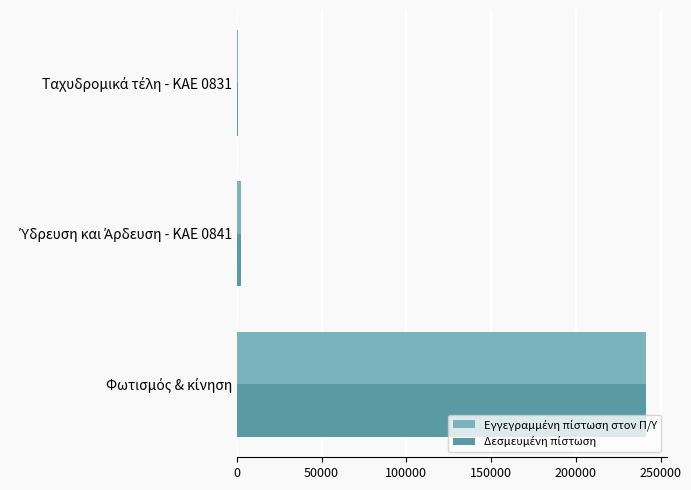

Count the number of categories in the chart.

3